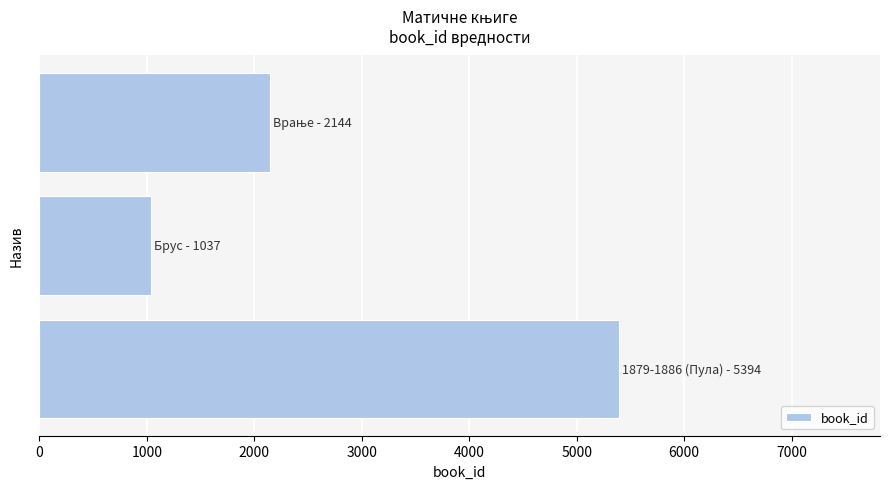

What is the difference between the maximum and second lowest values?

3250